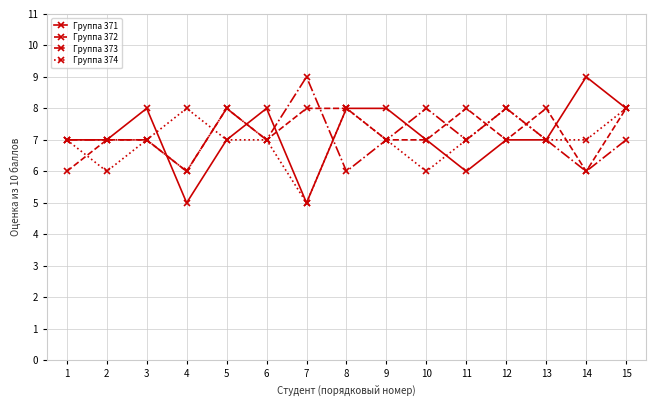

Count the Группа 371 values in the range 7 to 8.

11